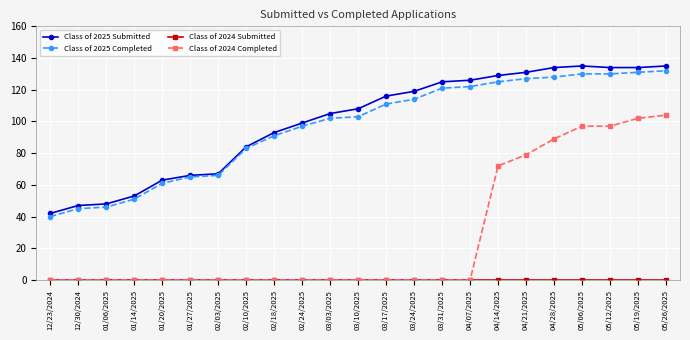

Is the value of Class of 2024 Completed at 03/10/2025 greater than the value of Class of 2025 Submitted at 03/24/2025?

No